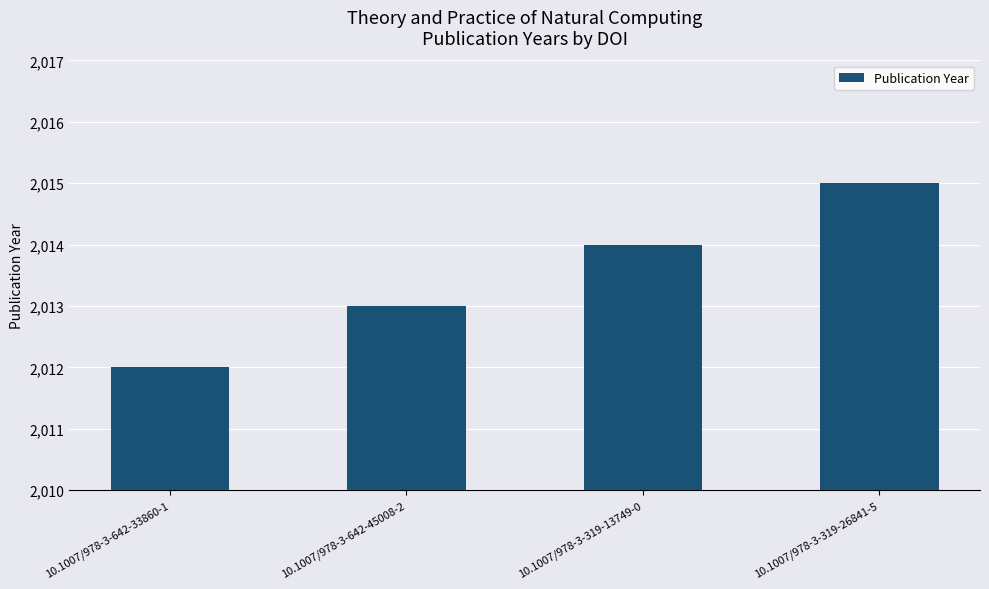

What is the value of the 4th bar from the left?

2015